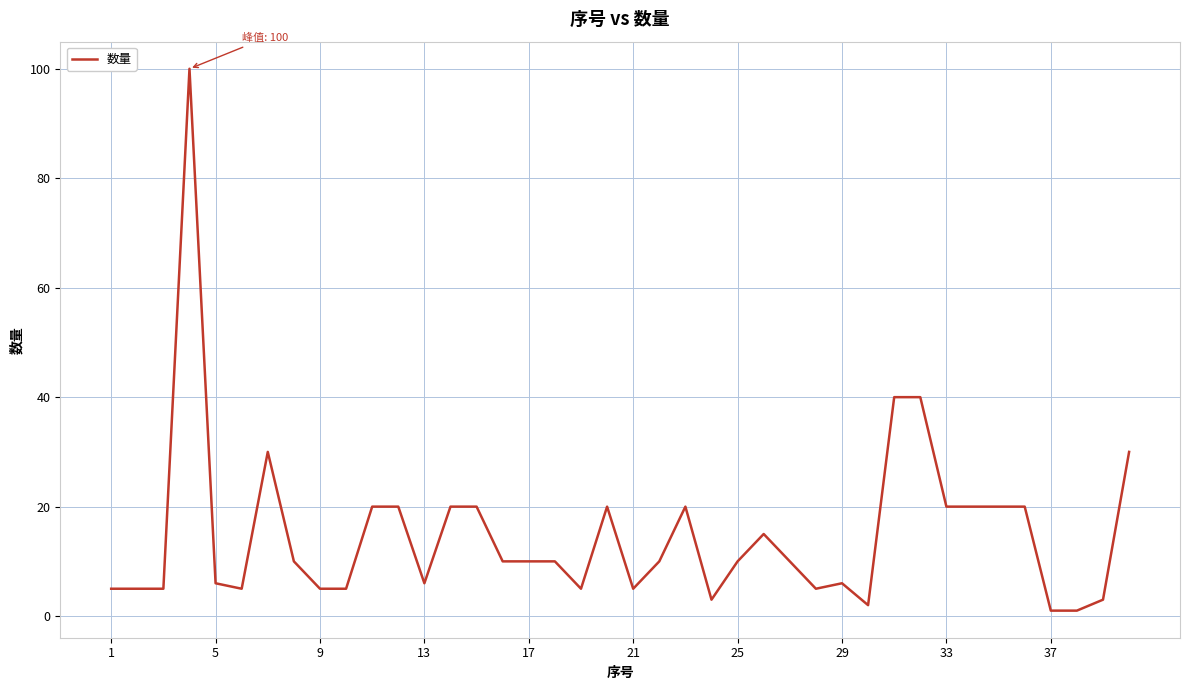

Does the chart display data point markers on the line(s)?

No